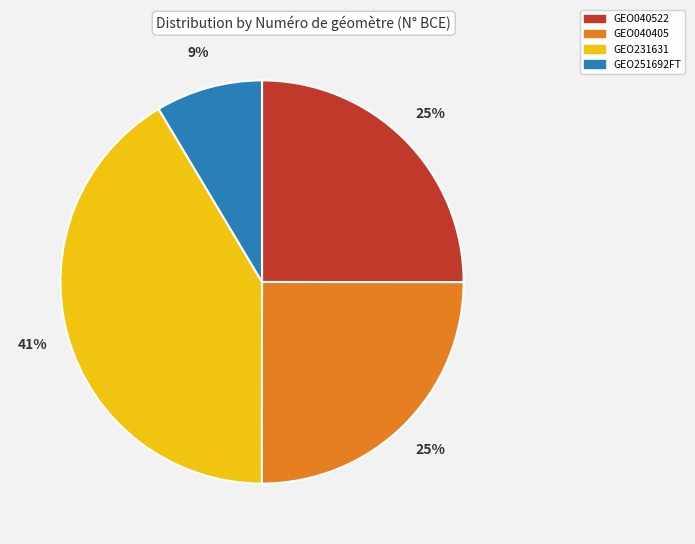

Which category has the biggest portion of the pie?

GEO231631